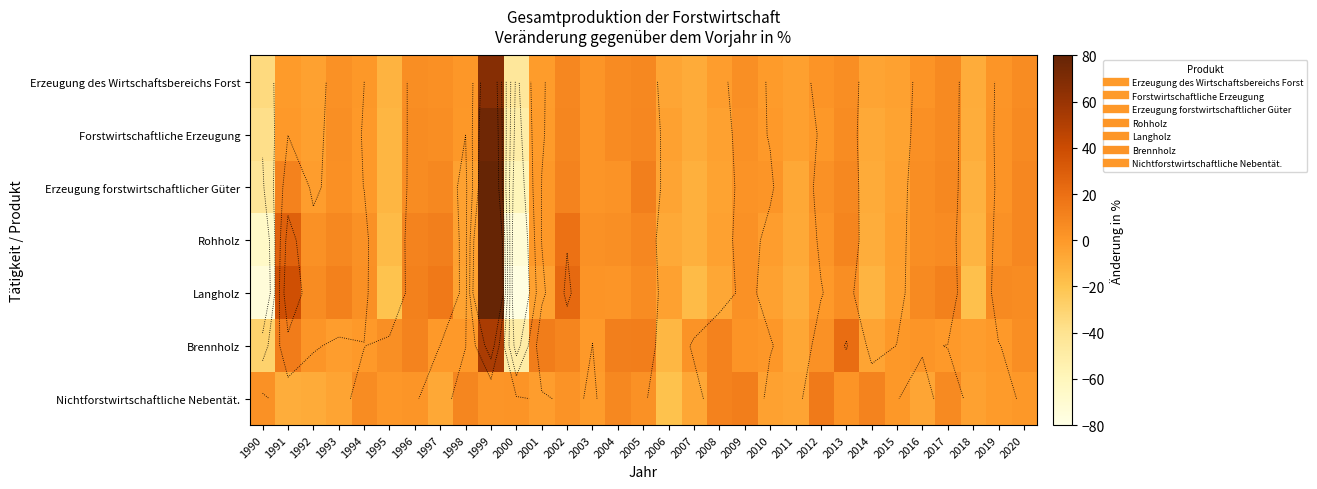

Is it true that Forstwirtschaftliche Erzeugung equals 8.1 at 1993?

False